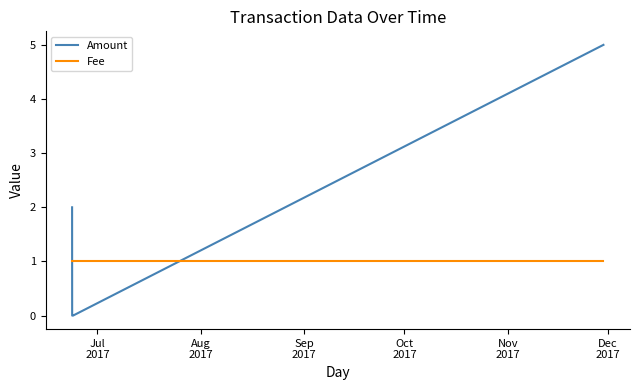

True or false: Amount and Fee intersect in this chart.

True